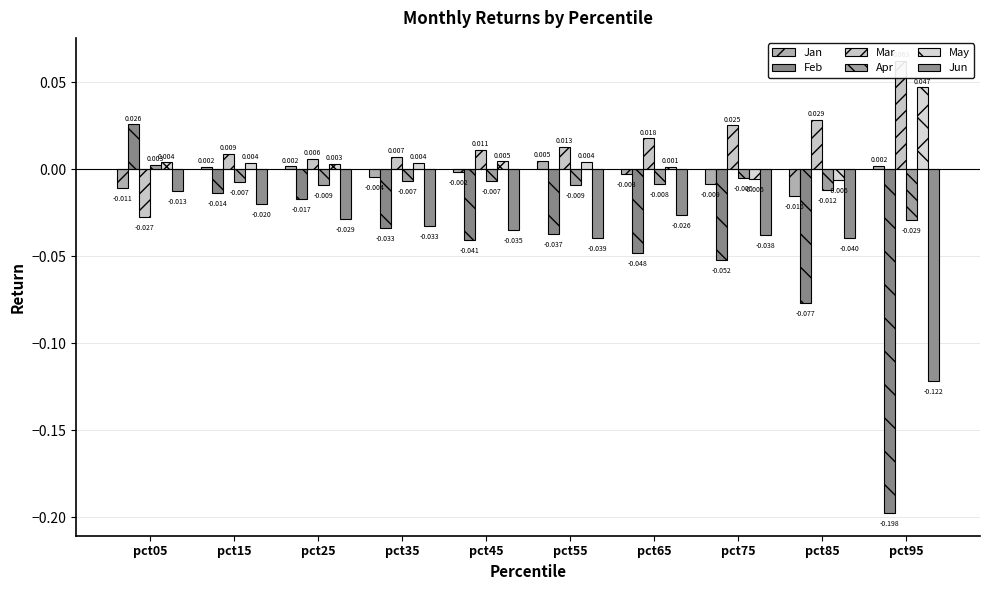

Reading left to right, transcribe all the data shown in this chart.

Jan: -0.0	0.0	0.0	-0.0	-0.0	0.0	-0.0	-0.0	-0.0	0.0
Feb: 0.0	-0.0	-0.0	-0.0	-0.0	-0.0	-0.0	-0.1	-0.1	-0.2
Mar: -0.0	0.0	0.0	0.0	0.0	0.0	0.0	0.0	0.0	0.1
Apr: 0.0	-0.0	-0.0	-0.0	-0.0	-0.0	-0.0	-0.0	-0.0	-0.0
May: 0.0	0.0	0.0	0.0	0.0	0.0	0.0	-0.0	-0.0	0.0
Jun: -0.0	-0.0	-0.0	-0.0	-0.0	-0.0	-0.0	-0.0	-0.0	-0.1